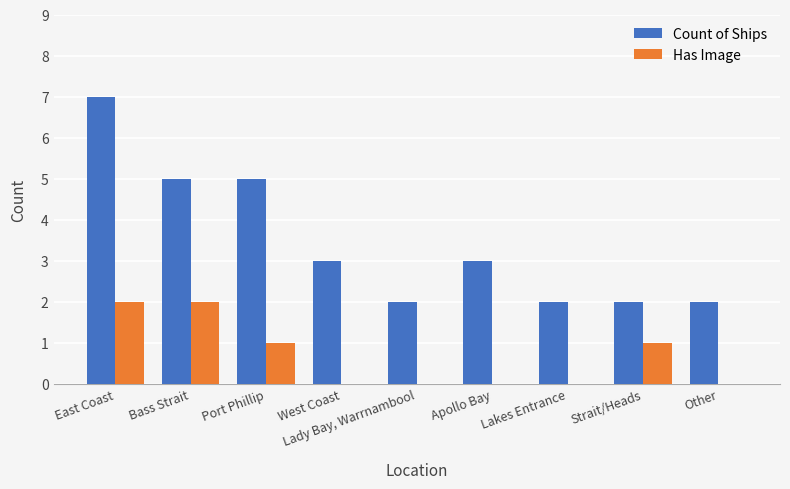

The Count of Ships series shows 7 at East Coast. True or false?

True